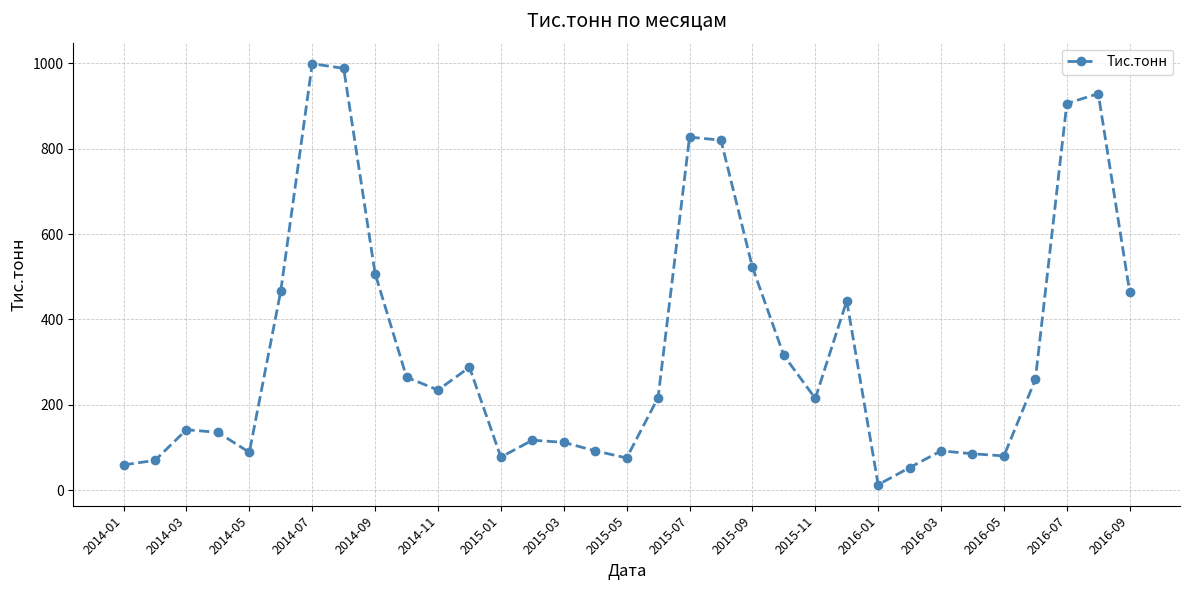

What is the sum of all values?

10953.8